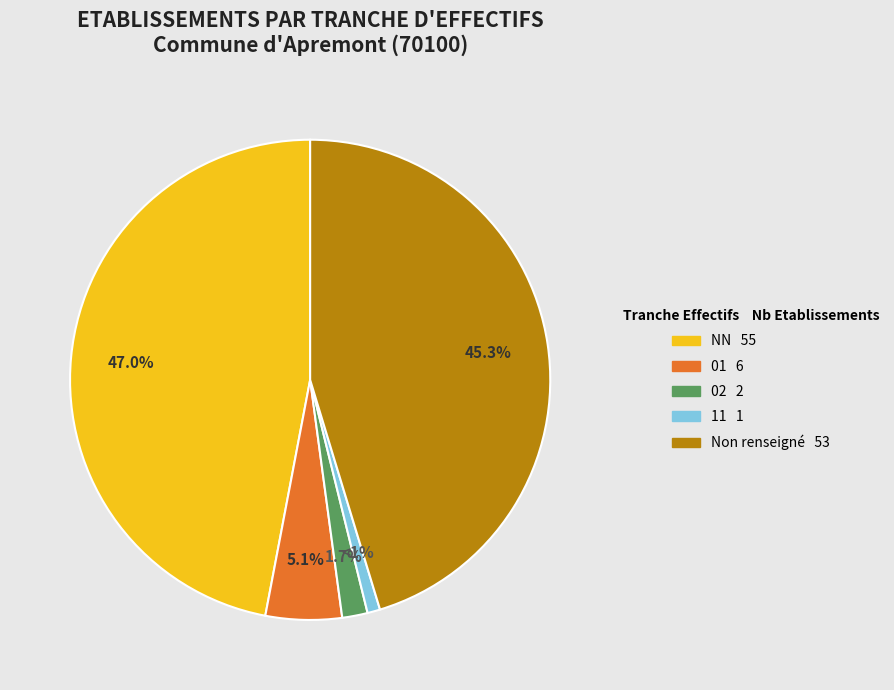

Does any single category account for the majority?

No